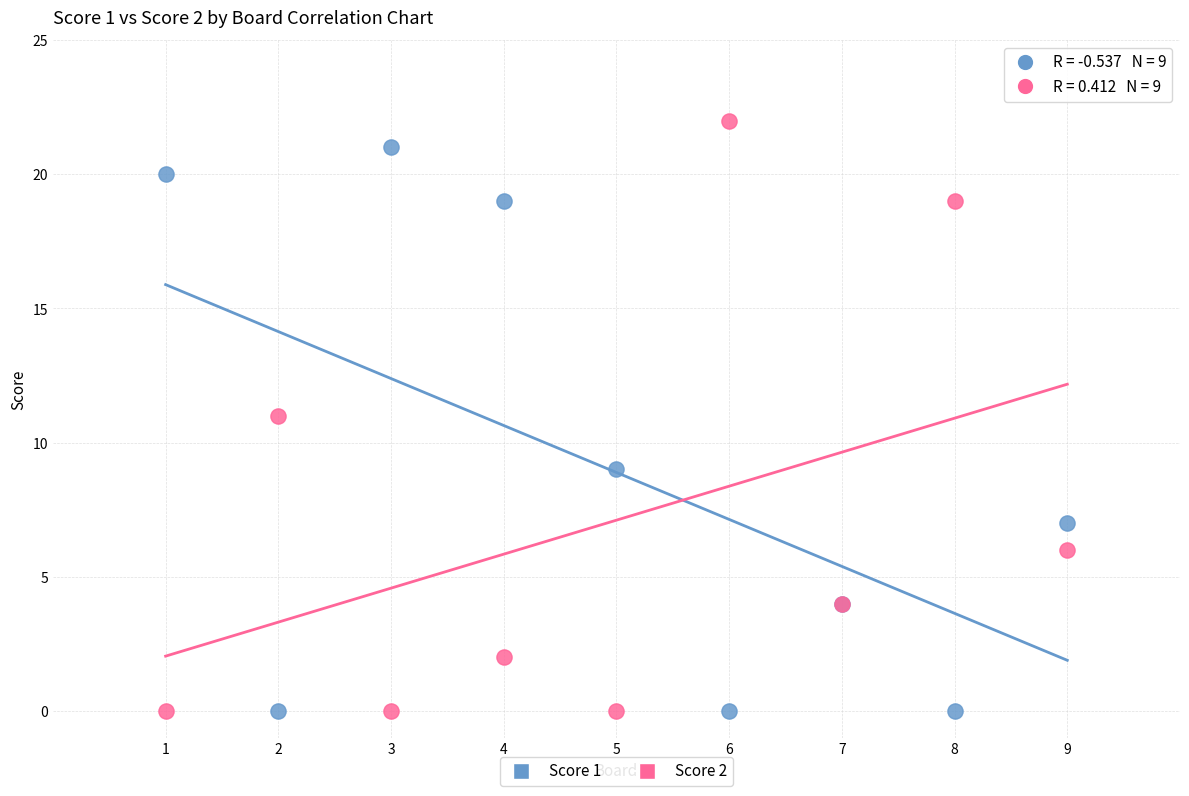

What is the X range (max minus min) for the scatter plot?

8